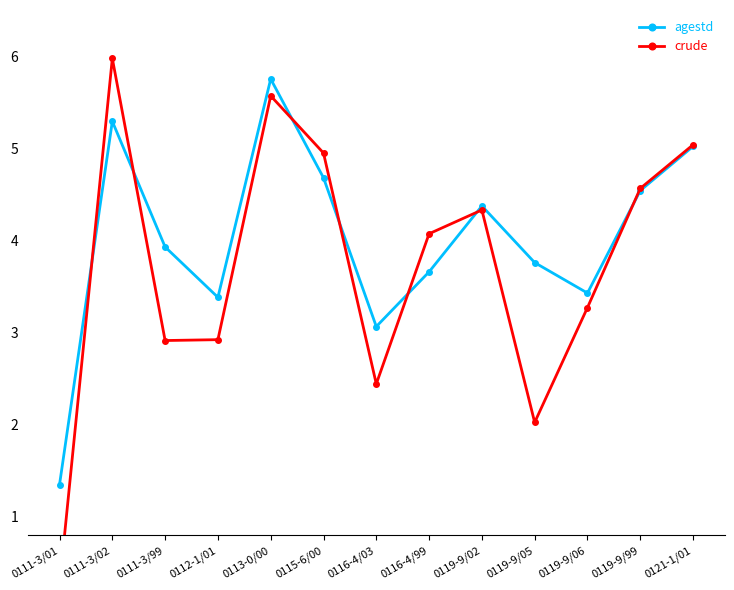

What is the value of the agestd point at the 4th from the left?

3.4